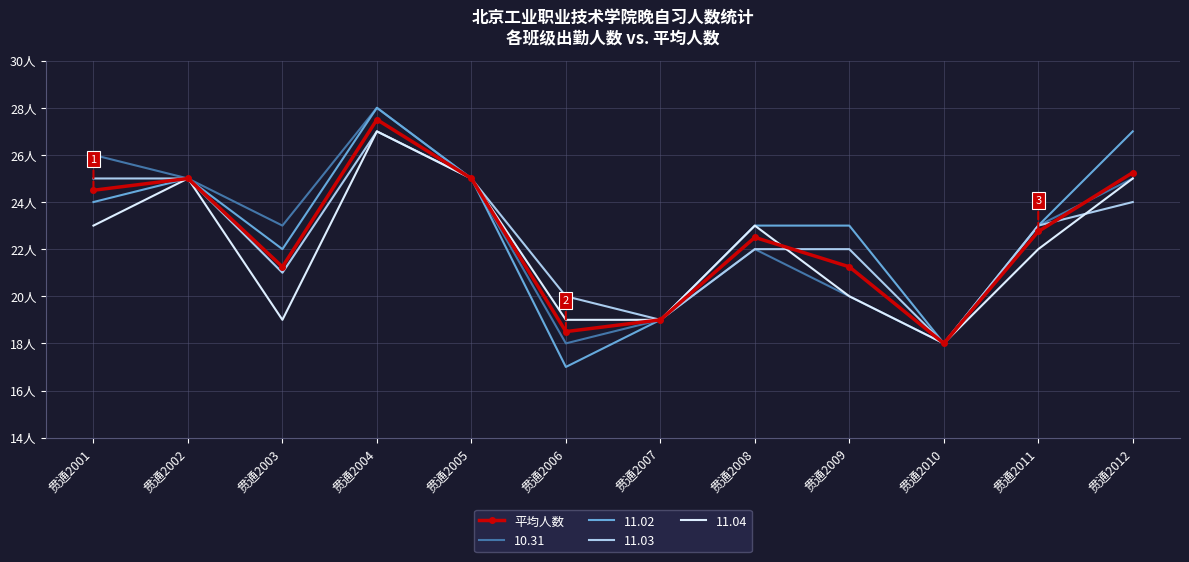

Which category has the lowest value across all series?

贯通2006